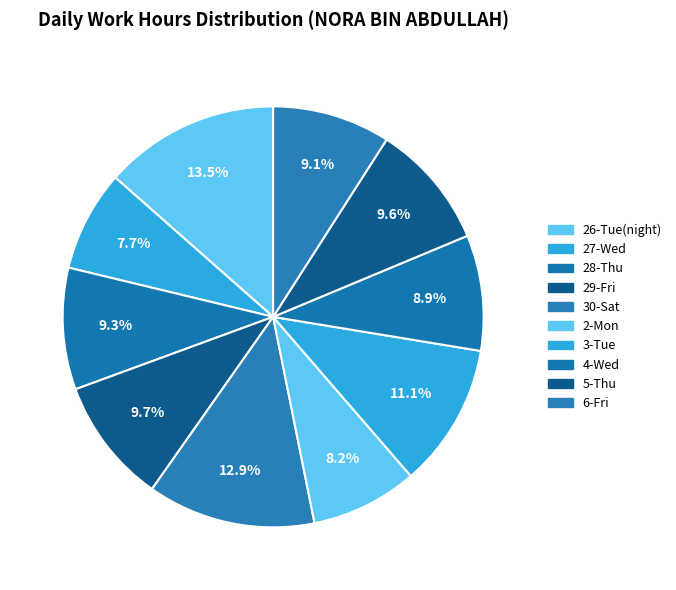

Rank the categories by value from lowest to highest.

27-Wed, 2-Mon, 4-Wed, 6-Fri, 28-Thu, 5-Thu, 29-Fri, 3-Tue, 30-Sat, 26-Tue(night)